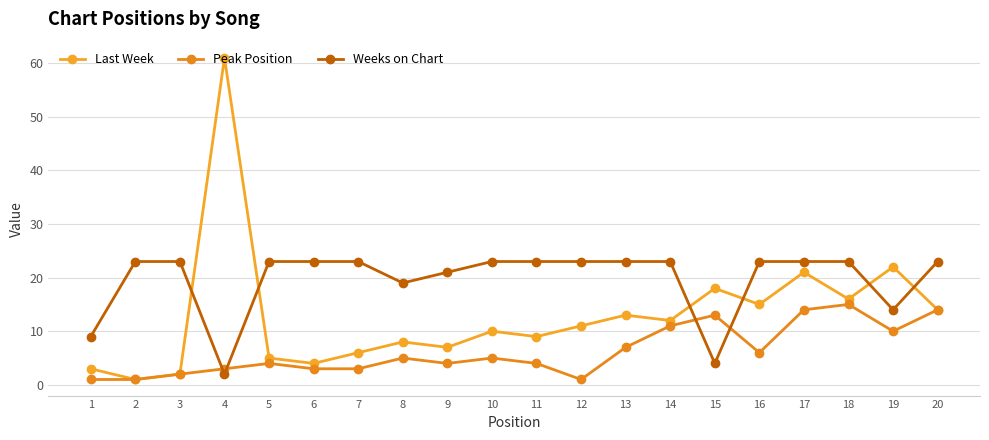

True or false: Last Week and Peak Position cross at least once.

False